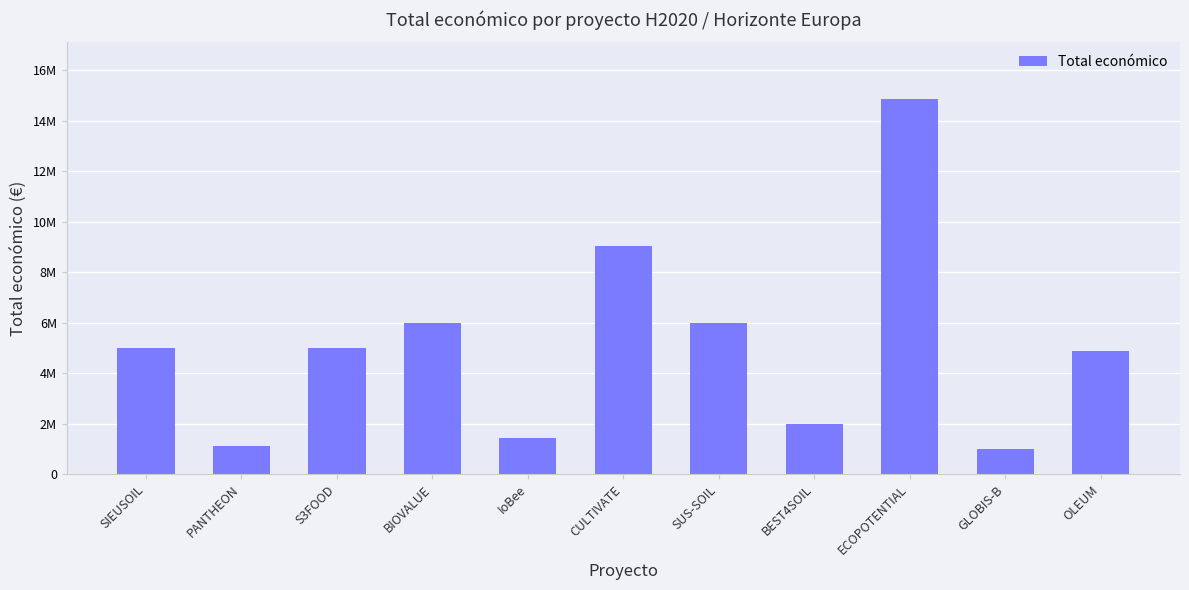

Are the bars grouped side by side (vs. stacked)?

No